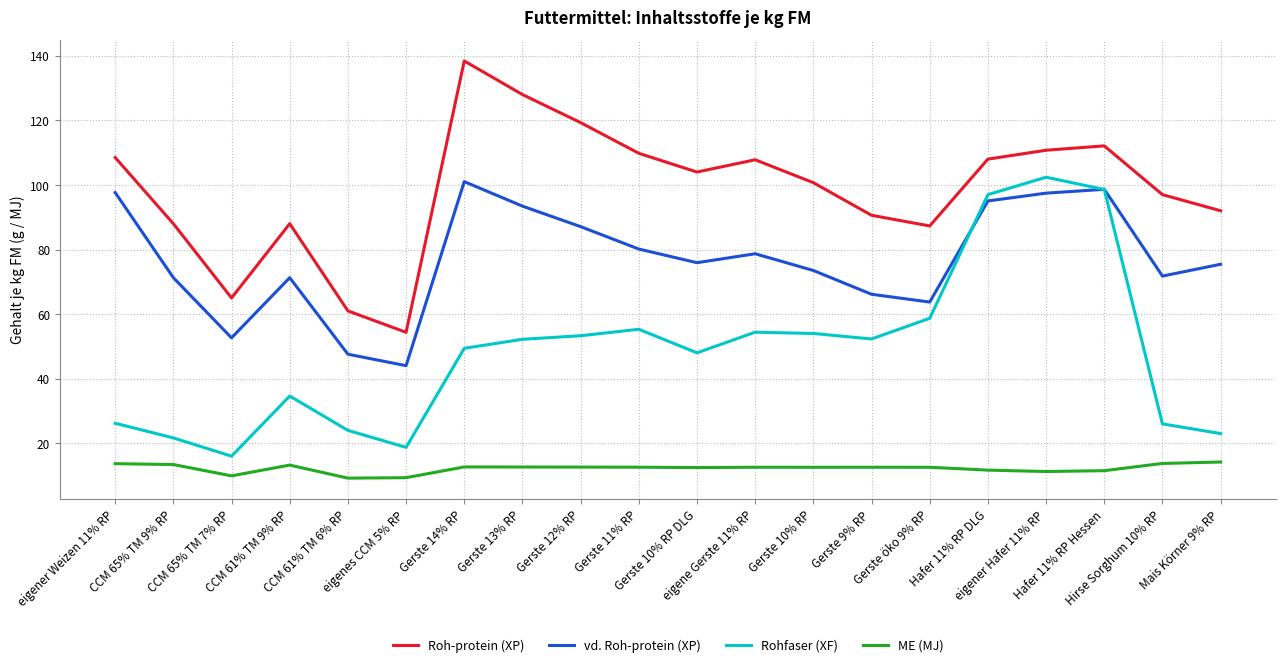

List the series in order of their overall mean, lowest first.

ME (MJ), Rohfaser (XF), vd. Roh-protein (XP), Roh-protein (XP)